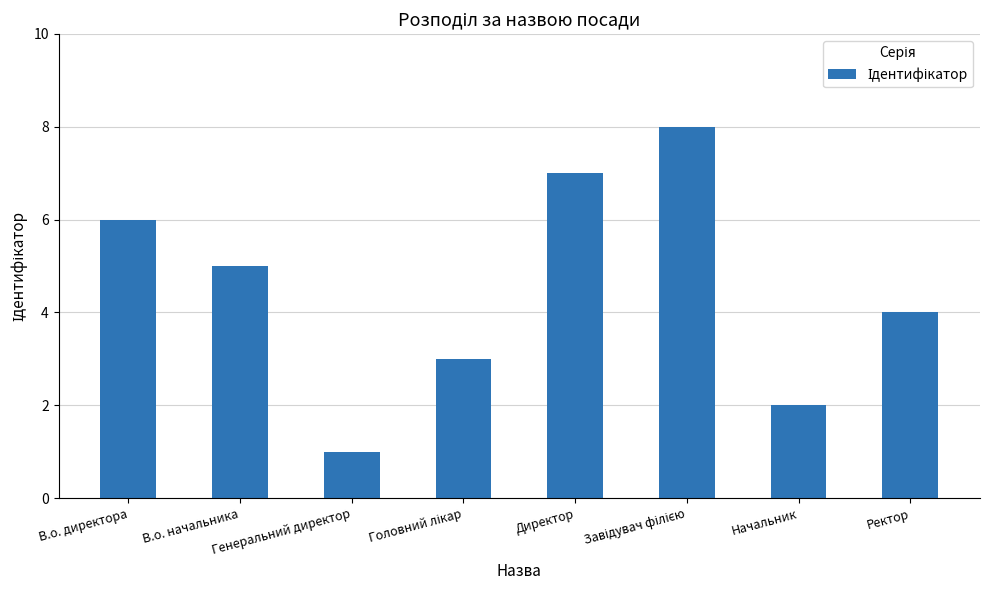

What is the maximum value shown in the chart?

8